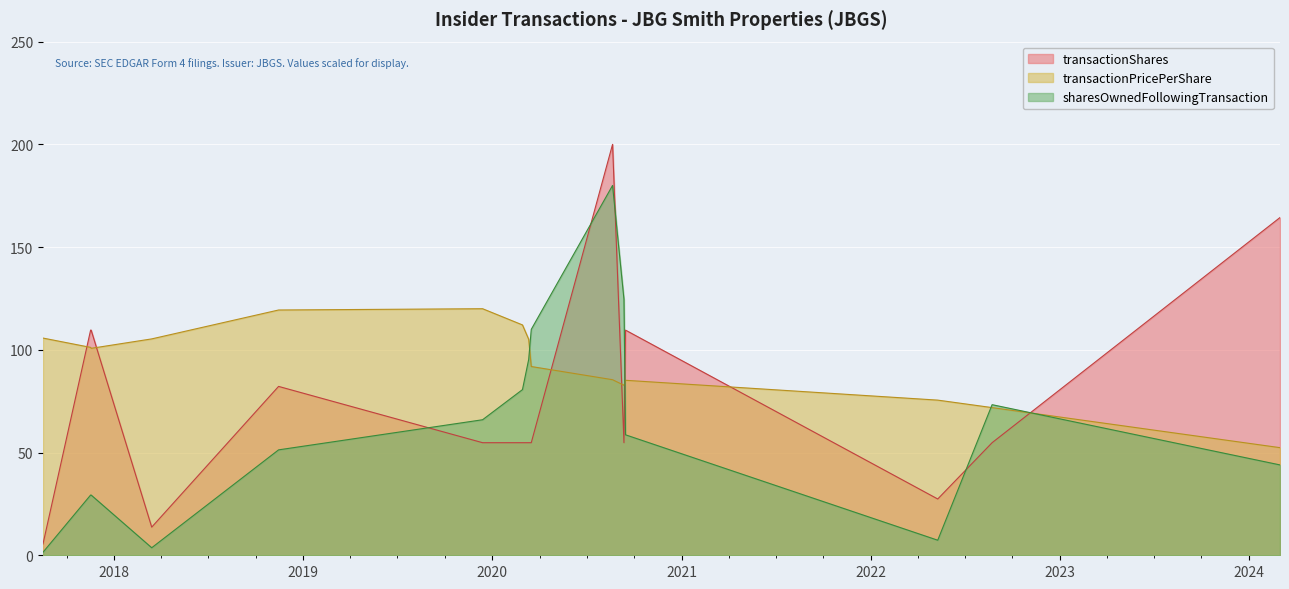

What value does the transactionPricePerShare series have at 2020-08-20?

85.5